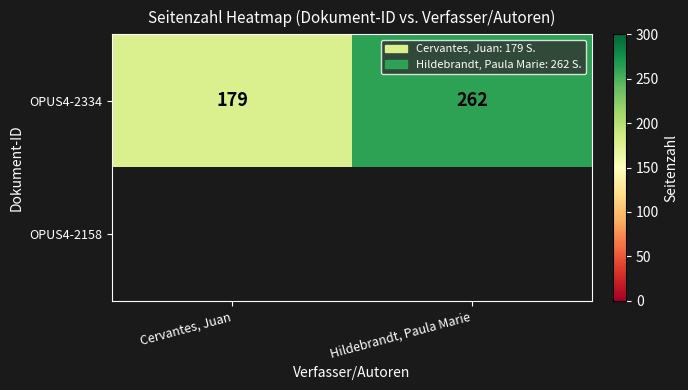

How many distinct data groups are displayed?

2